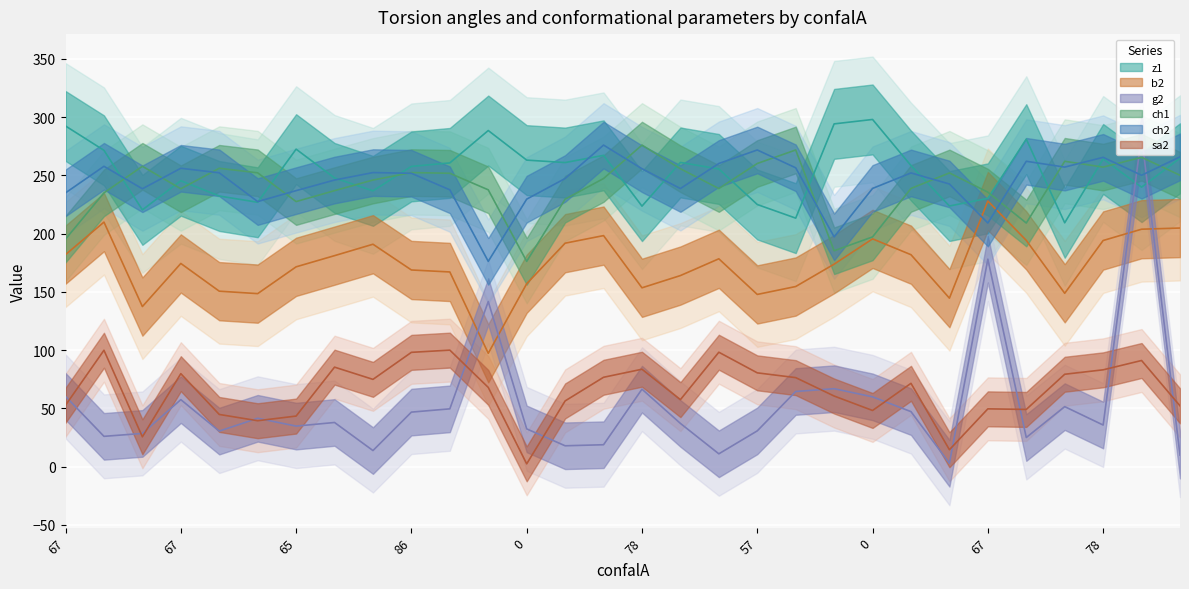

Between 84 and 67, which series saw the biggest shift?

g2